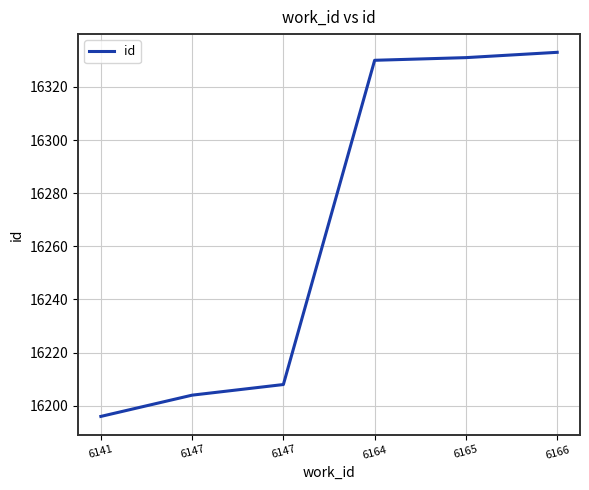

Reading left to right, what are all the values shown in this chart?

6141=16196	6147=16204	6147=16208	6164=16330	6165=16331	6166=16333